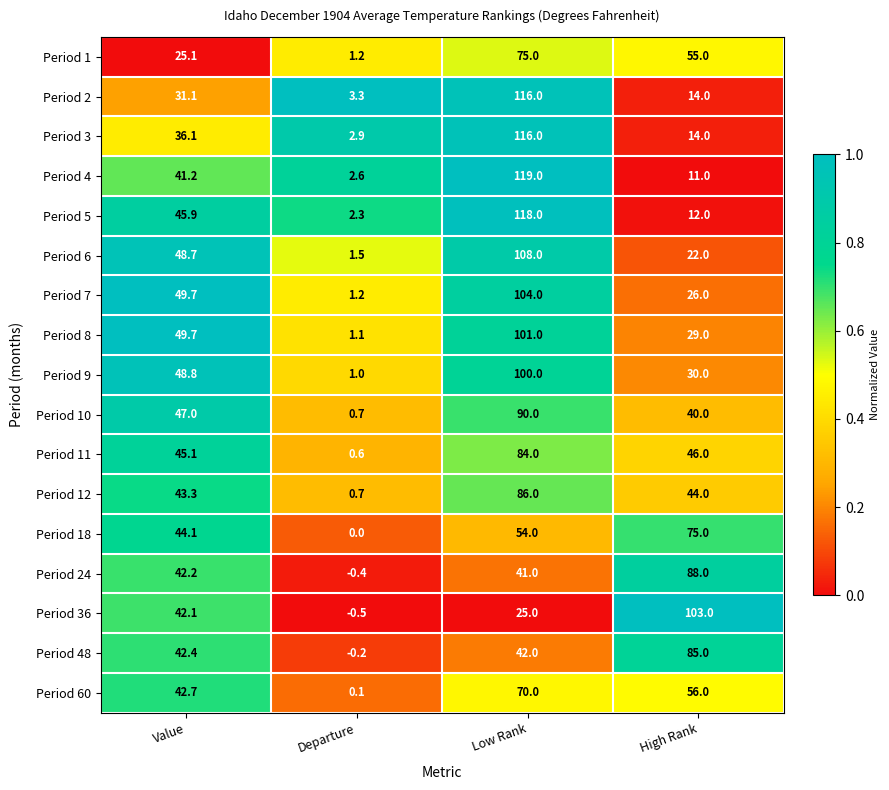

What is the difference between the highest and lowest values at Value?

24.6